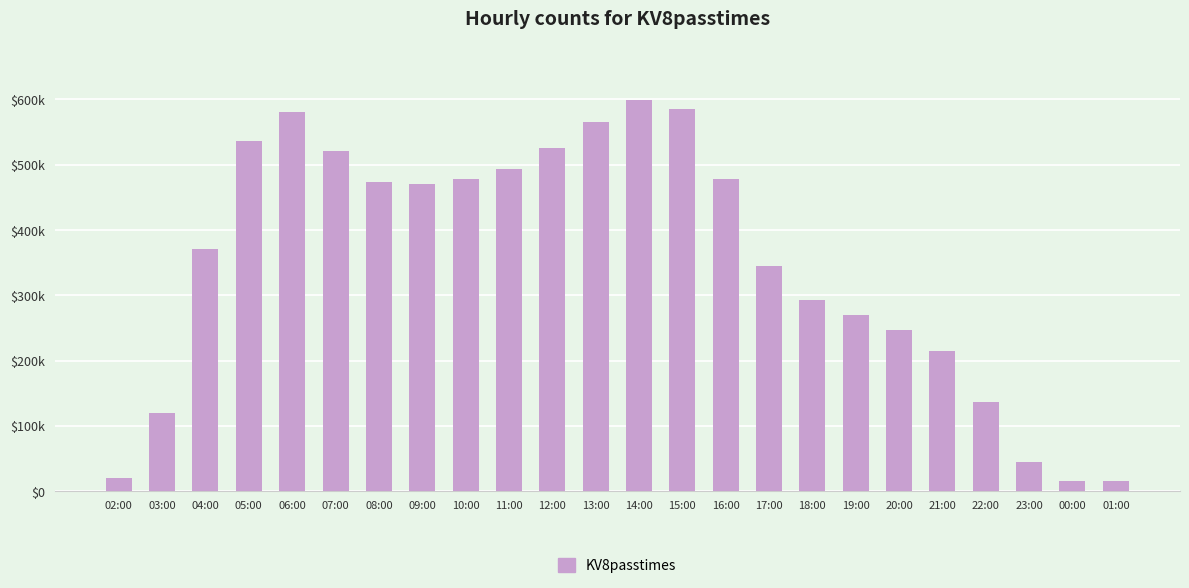

What position from the right is 11:00?

15